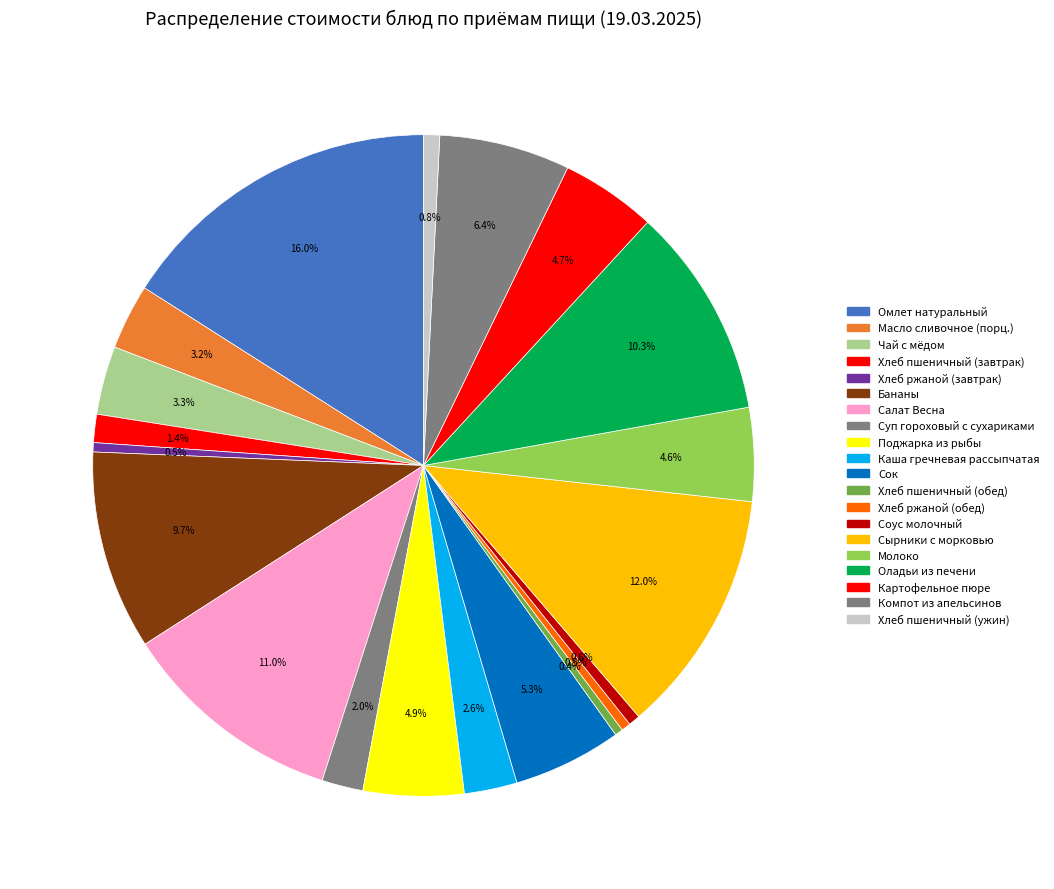

Count the number of slices in the pie.

20